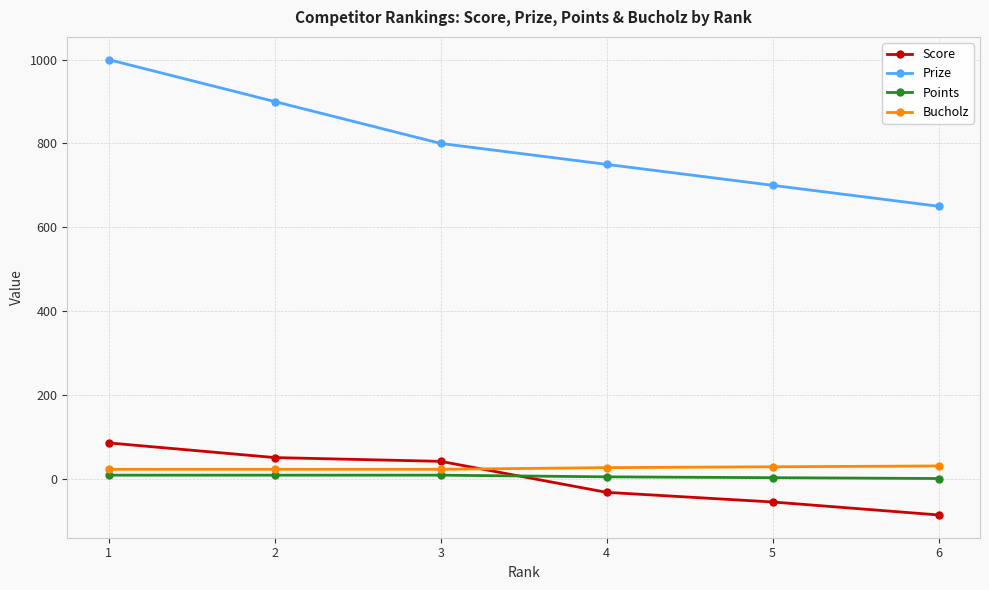

At which category does the chart reach its peak across all series?

1